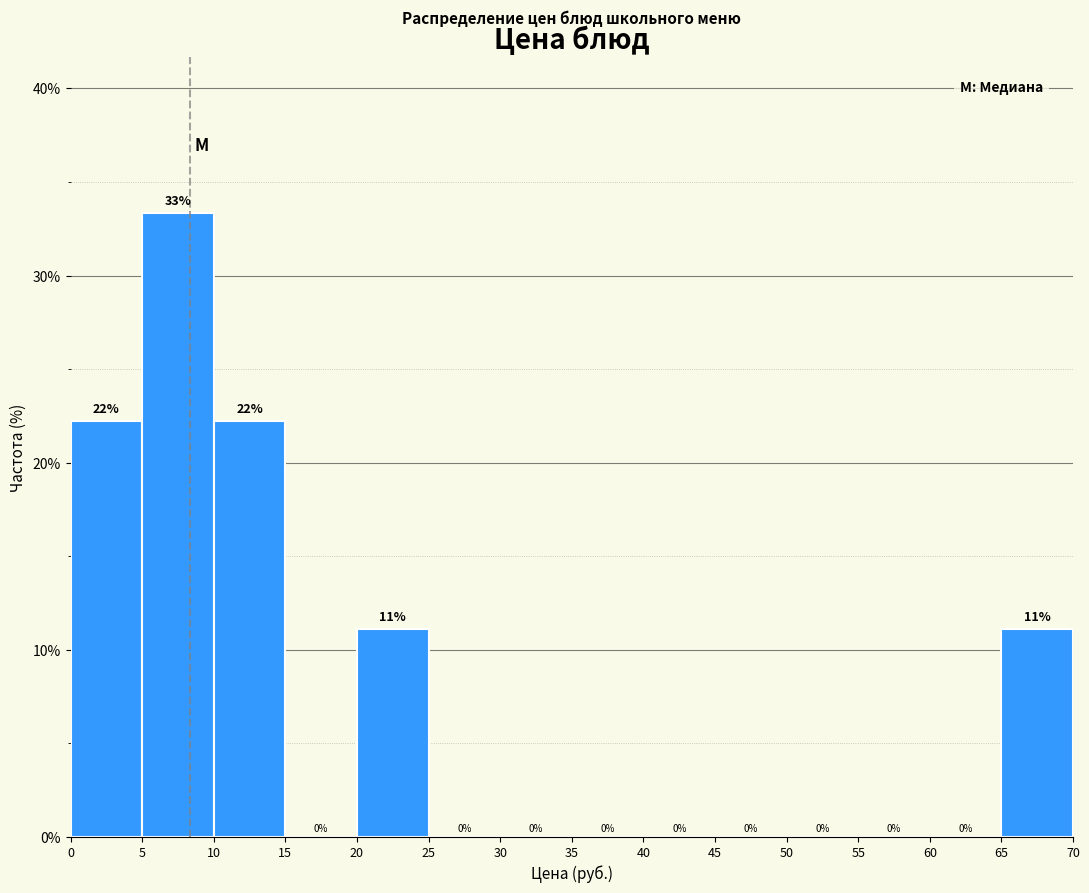

Over which range of the x-axis is the bar tallest?

5 to 10